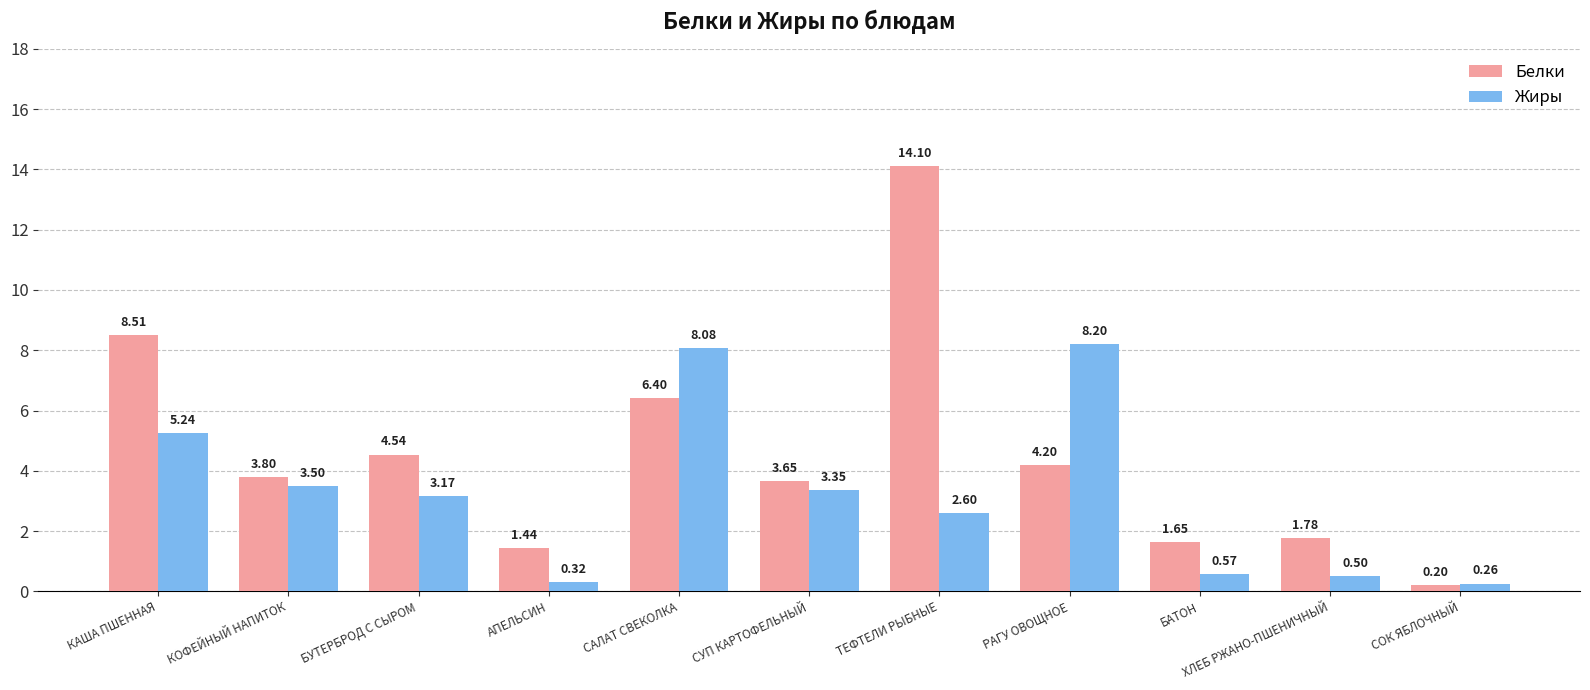

What is the total value across all series at САЛАТ СВЕКОЛКА?

14.5